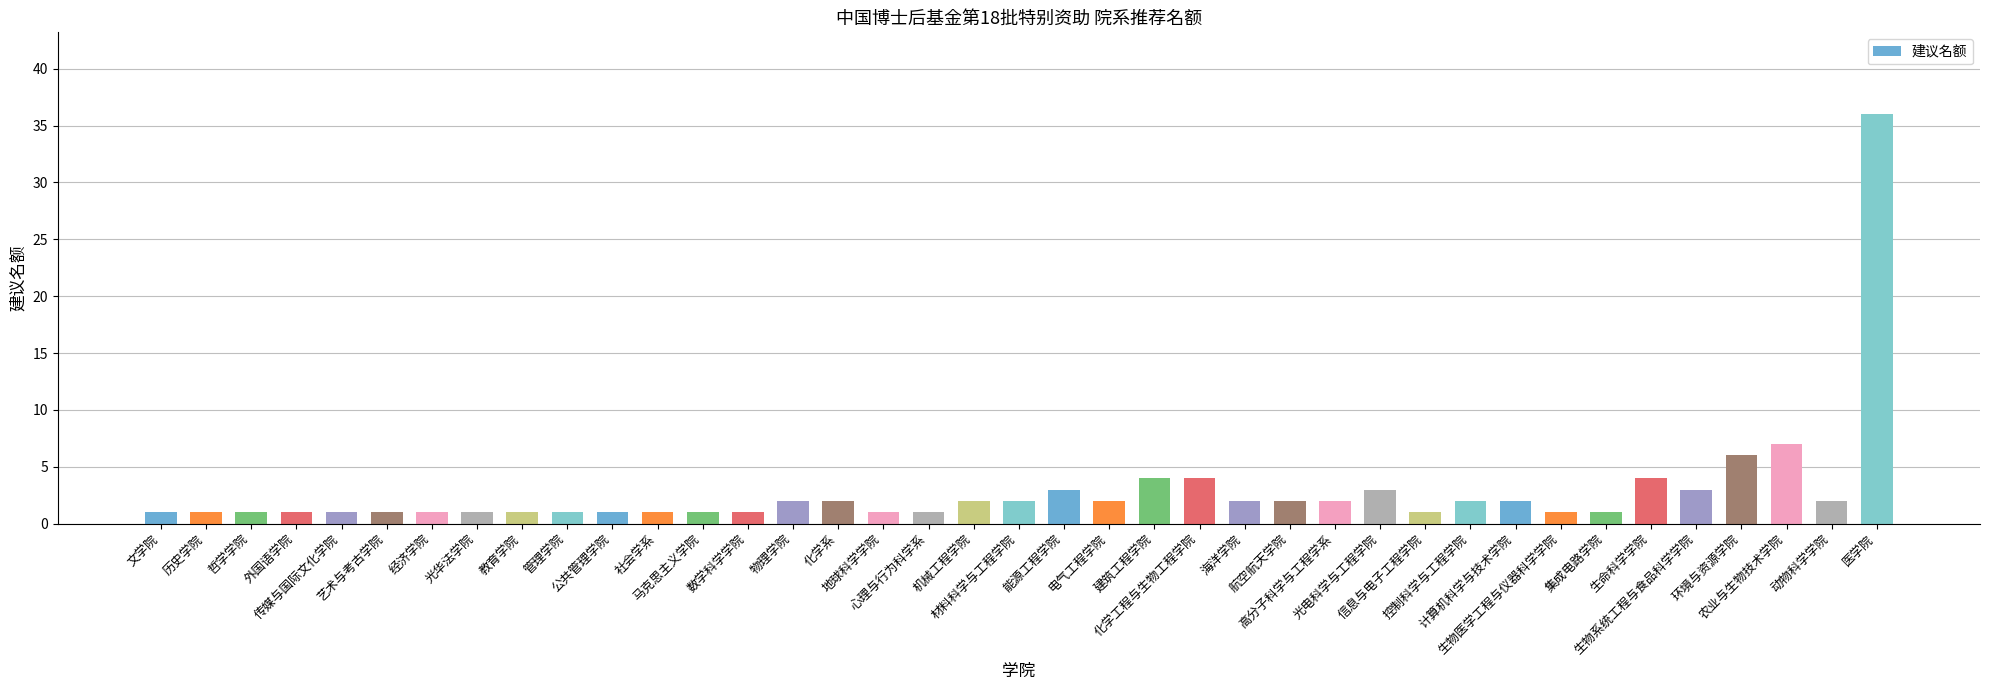

What is the ratio of the value at 艺术与考古学院 to the value at 经济学院?

1.0